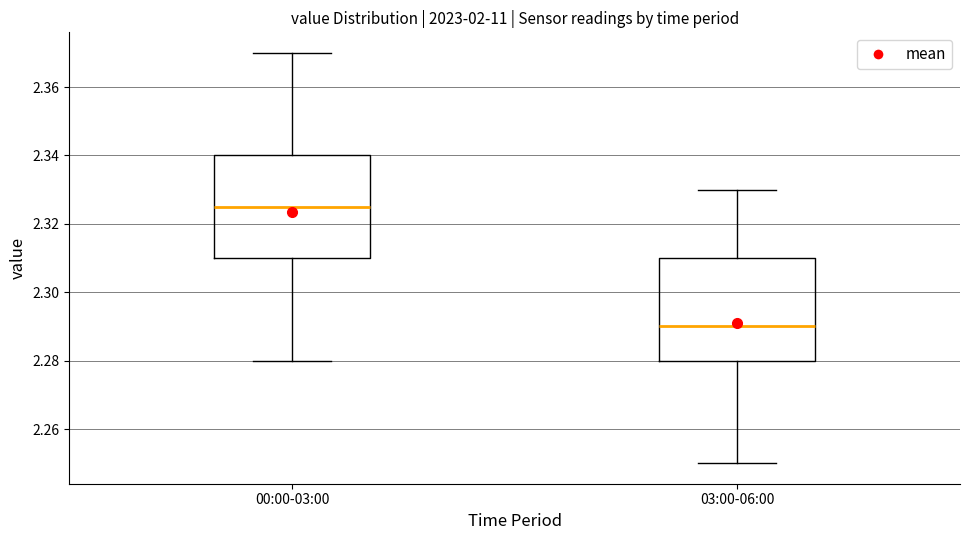

Where is the upper edge of the box for 00:00-03:00 on the y-axis? The values are not printed on the chart, so give them approximately, as read against the axis.

2.340